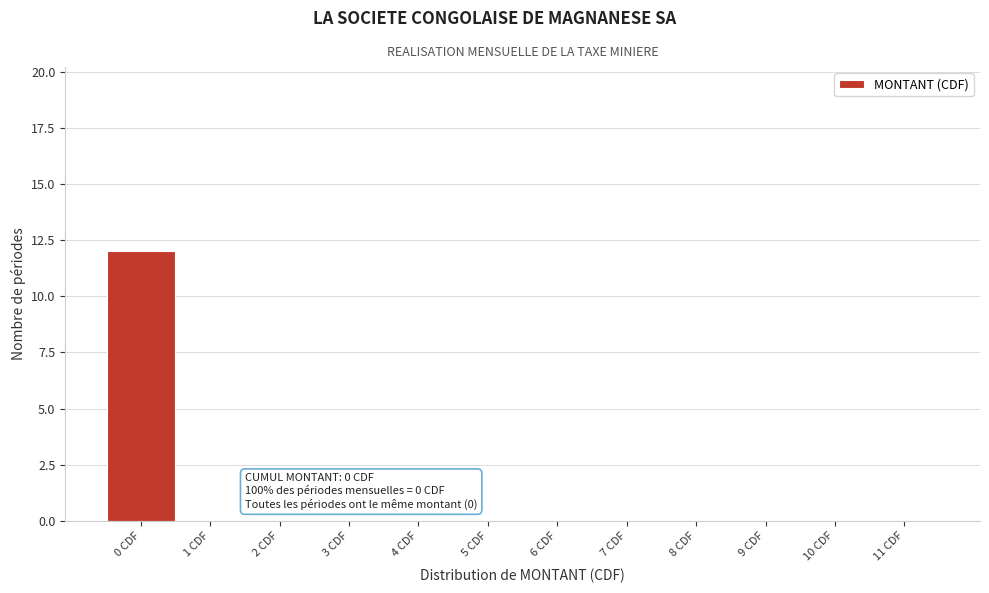

Over which range of the x-axis is the bar tallest?

-0.5 to 0.5